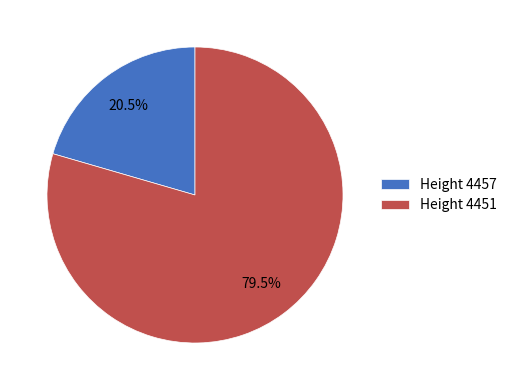

Does any single category account for the majority?

Yes